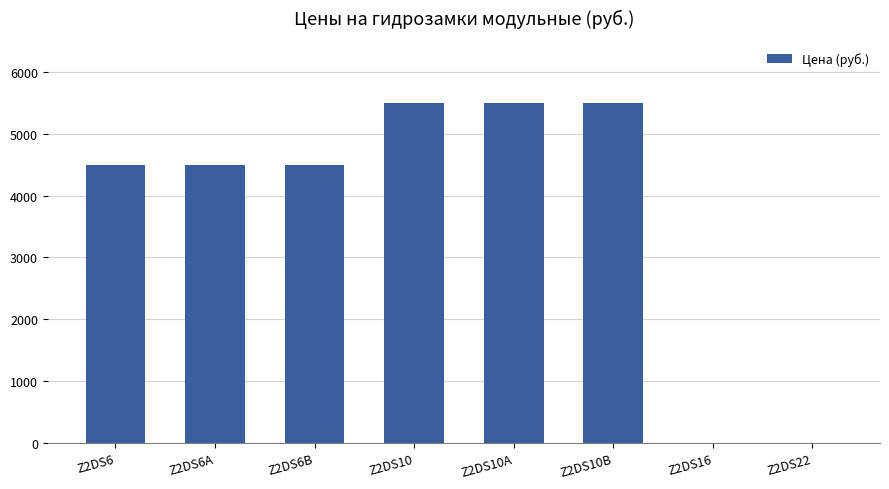

Does the chart contain stacked bars?

No